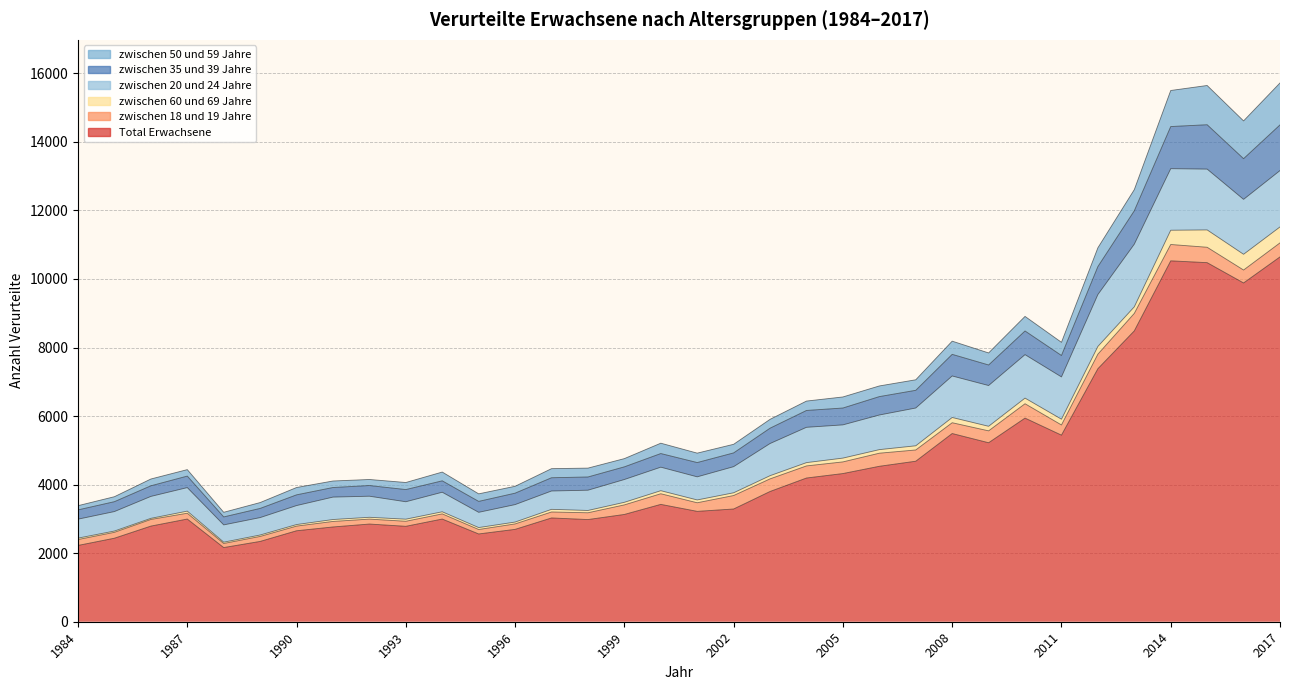

What is the minimum value shown in the chart?

32